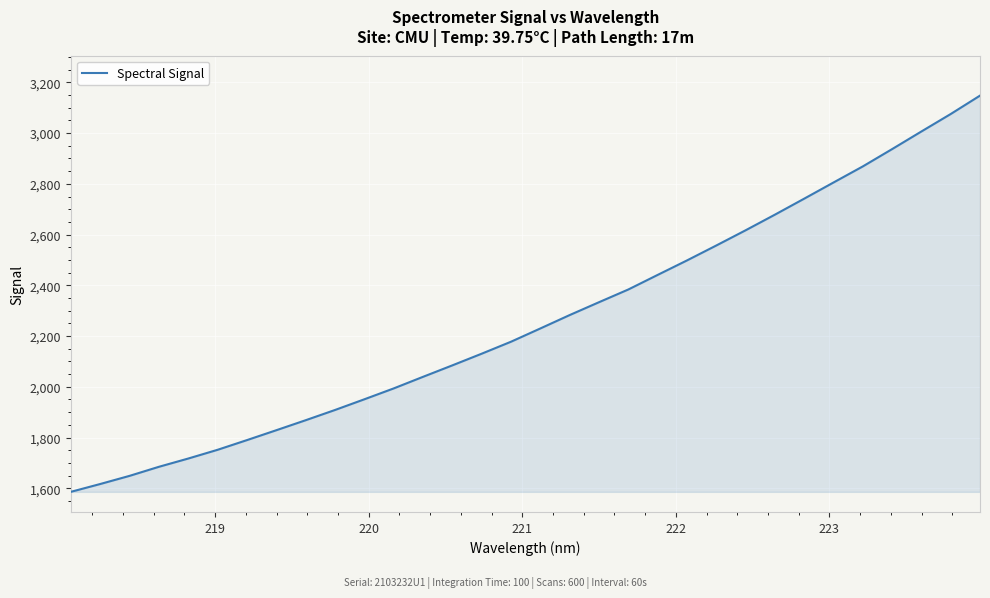

What is the difference between the maximum and minimum values?

1562.0